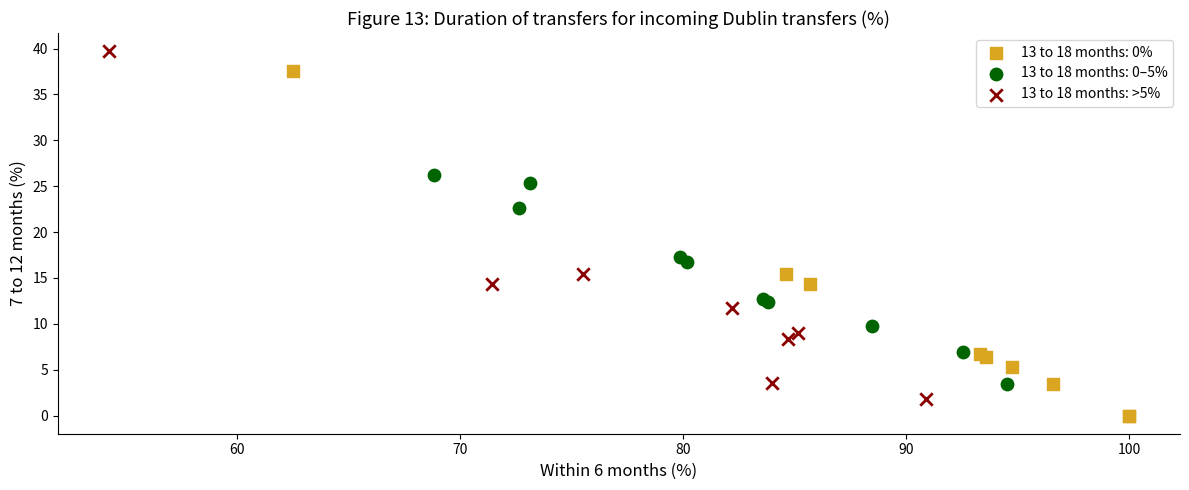

Which series contains the highest Y value?

13 to 18 months: >5%